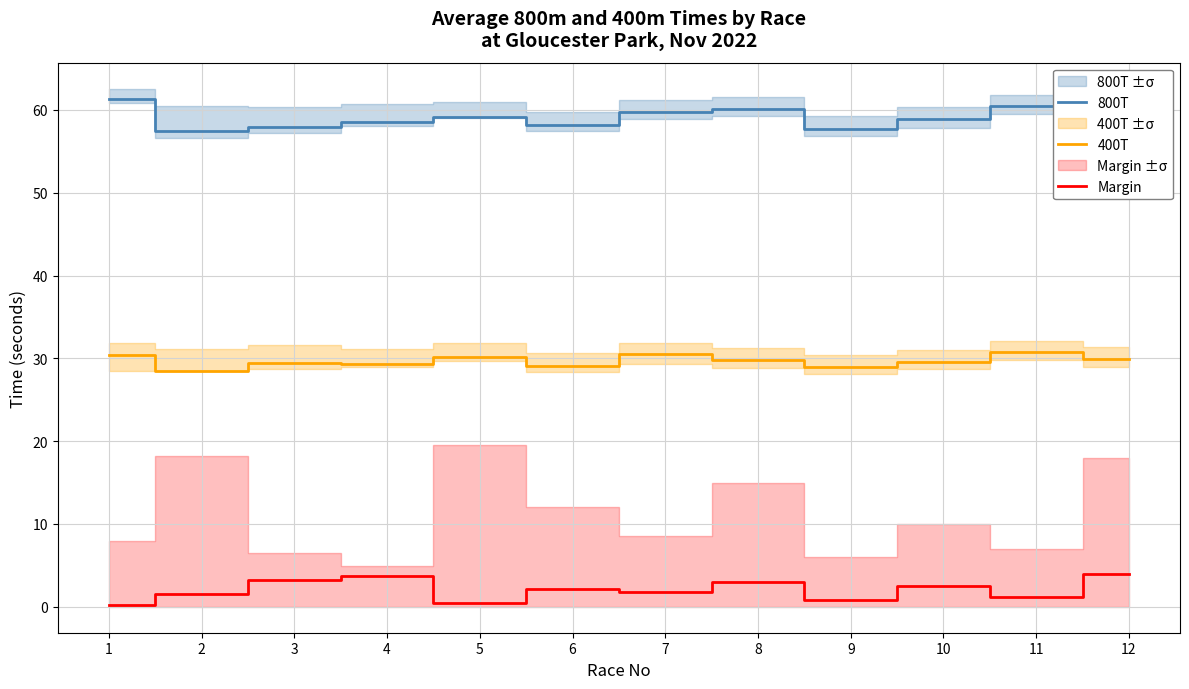

At which label does Margin first exceed 2?

3